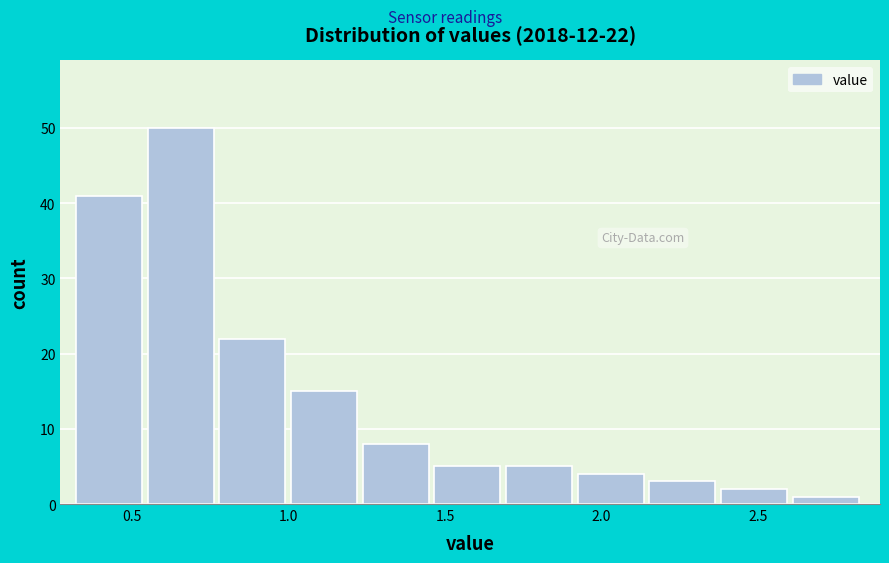

Over which range of the x-axis is the bar tallest?

0.55 to 0.80